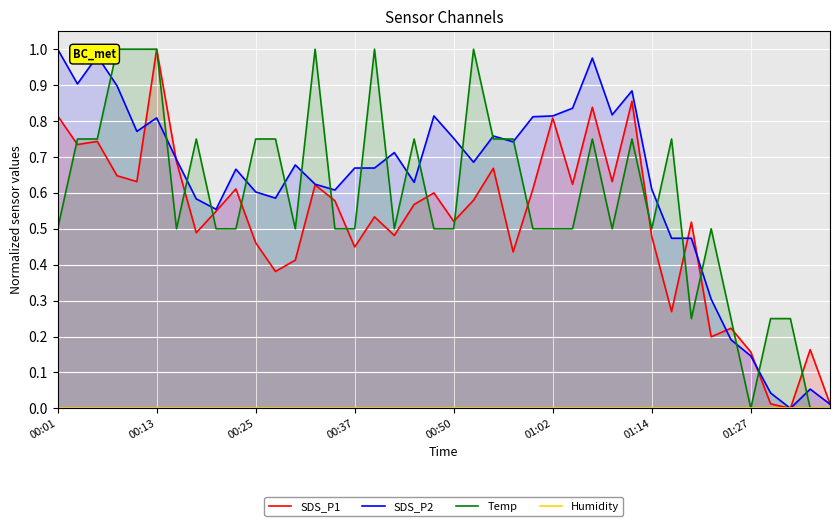

What is the difference between the highest and lowest values at 32?

0.5